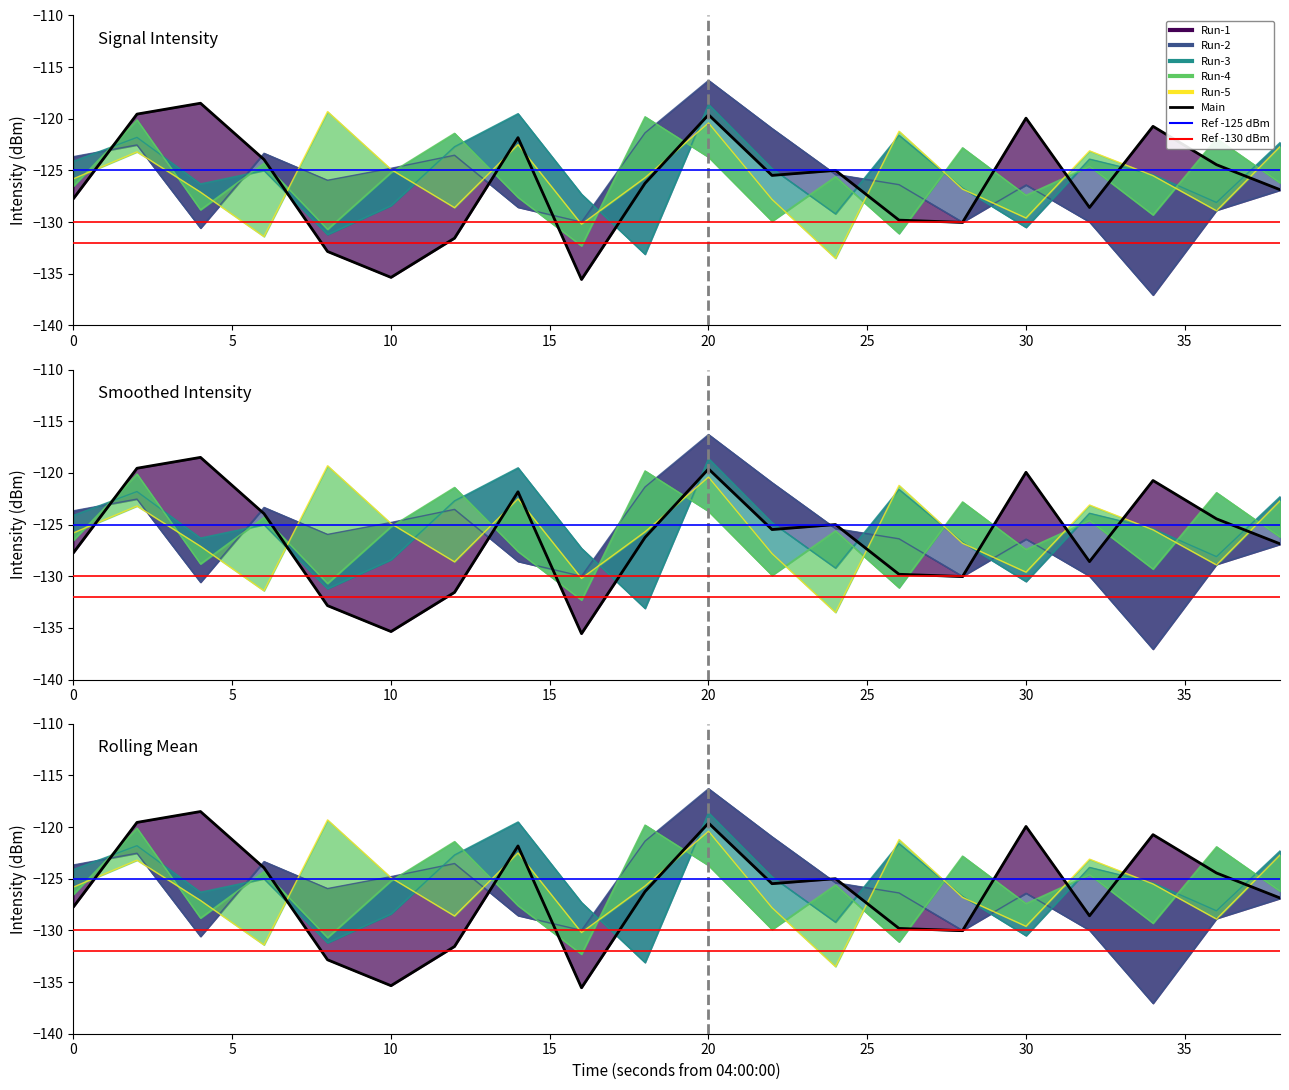

Reading right to left, extract all data points from this chart.

s00: -126.9	-124.4	-120.7	-128.6	-119.9	-130.0	-129.8	-125.0	-125.5	-119.6	-126.2	-135.6	-121.8	-131.6	-135.3	-132.8	-123.9	-118.5	-119.5	-127.7
s01: -126.9	-128.8	-137.1	-130.0	-126.4	-130.0	-126.4	-125.4	-120.9	-116.3	-121.4	-130.0	-128.6	-123.5	-124.8	-125.9	-123.3	-130.6	-122.5	-123.7
s02: -122.3	-128.1	-125.4	-123.9	-130.5	-126.7	-121.6	-129.2	-124.8	-118.6	-133.1	-127.3	-119.5	-122.7	-128.4	-131.2	-125.0	-126.3	-121.8	-124.1
s03: -126.2	-121.9	-129.3	-124.6	-127.4	-122.8	-131.1	-125.6	-129.9	-123.7	-119.8	-132.3	-127.6	-121.4	-125.2	-130.7	-124.3	-128.8	-120.1	-126.5
s04: -122.7	-128.9	-125.5	-123.1	-129.6	-126.8	-121.2	-133.5	-127.8	-120.4	-125.7	-130.2	-122.5	-128.6	-124.9	-119.3	-131.4	-127.1	-123.2	-125.8
main: -126.9	-124.4	-120.7	-128.6	-119.9	-130.0	-129.8	-125.0	-125.5	-119.6	-126.2	-135.6	-121.8	-131.6	-135.3	-132.8	-123.9	-118.5	-119.5	-127.7